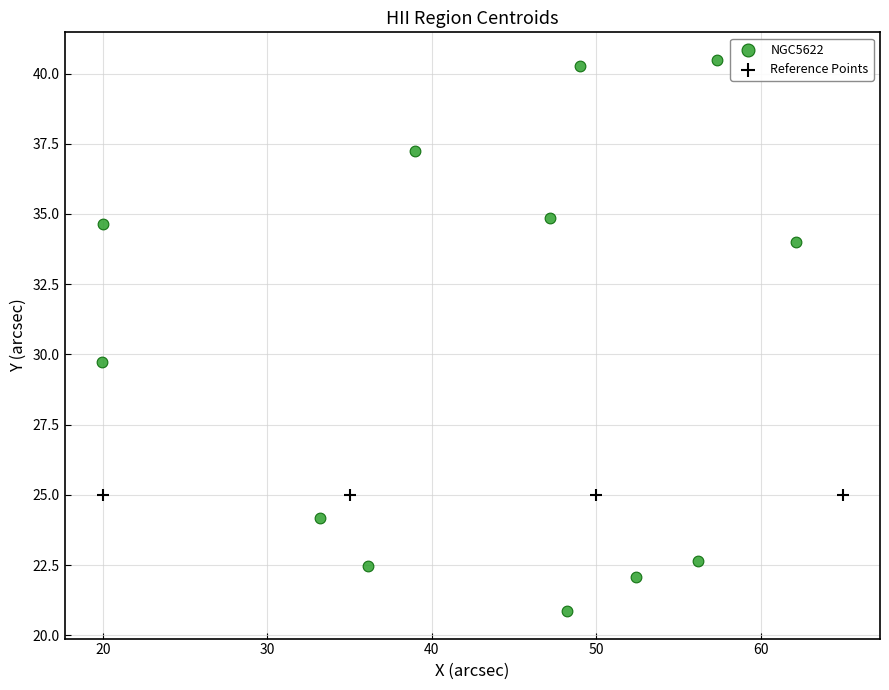

Which series contains the highest Y value?

NGC5622